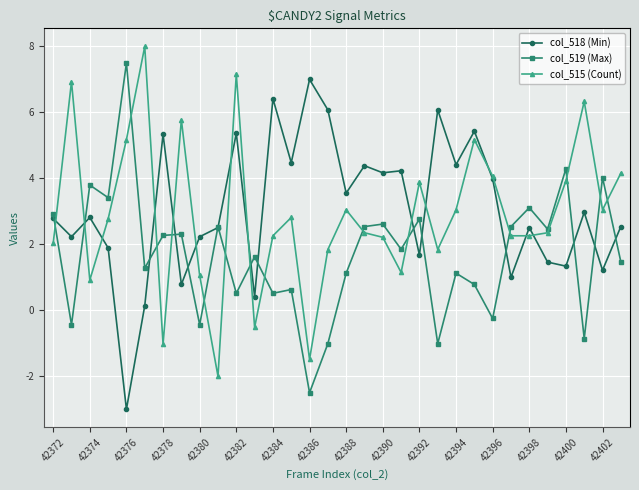

Does the chart have visible grid lines?

Yes